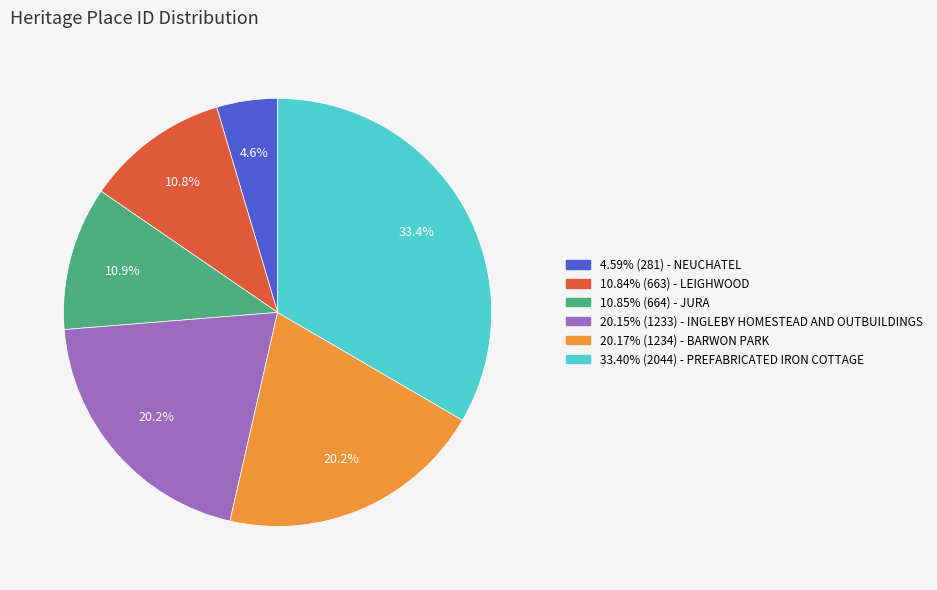

Approximately how many times larger is the value at 33.40% (2044) - PREFABRICATED IRON COTTAGE compared to 4.59% (281) - NEUCHATEL?

7.3